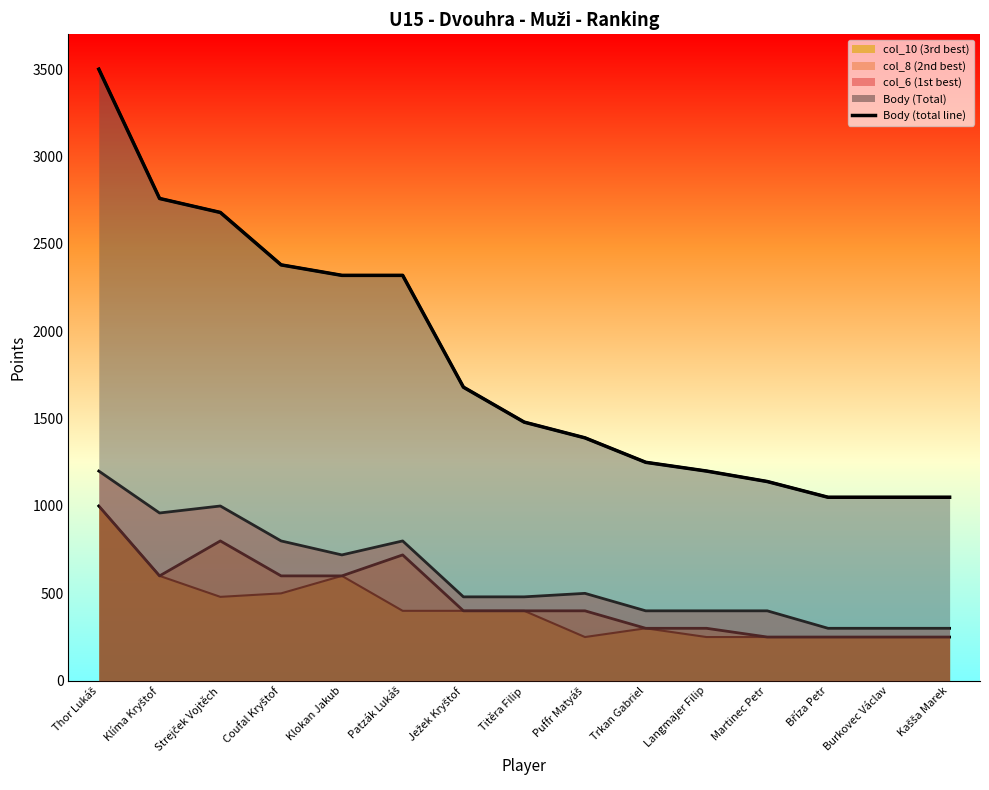

Approximately how many times larger is the value at Puffr Matyáš compared to Patzák Lukáš?

0.6